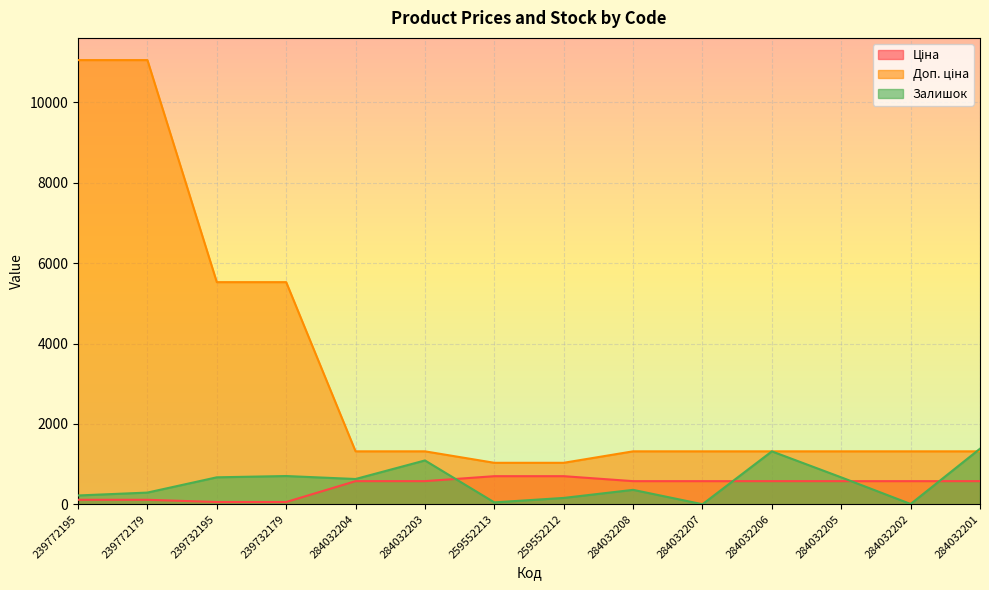

True or false: Ціна and Доп. ціна cross at least once.

False